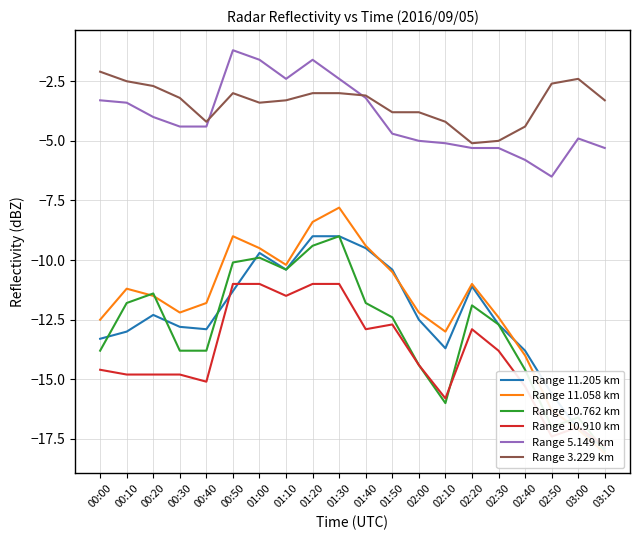

Count the number of data series in this chart.

6